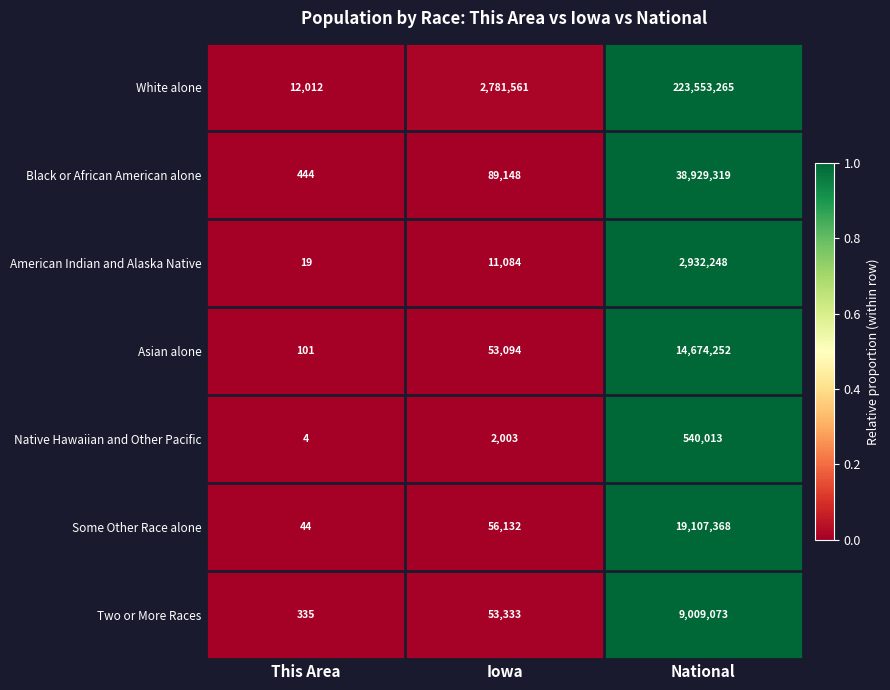

Reading right to left, transcribe all the data shown in this chart.

White alone: National=223553265	Iowa=2781561	This Area=12012
Black or African American alone: National=38929319	Iowa=89148	This Area=444
American Indian and Alaska Native: National=2932248	Iowa=11084	This Area=19
Asian alone: National=14674252	Iowa=53094	This Area=101
Native Hawaiian and Other Pacific: National=540013	Iowa=2003	This Area=4
Some Other Race alone: National=19107368	Iowa=56132	This Area=44
Two or More Races: National=9009073	Iowa=53333	This Area=335